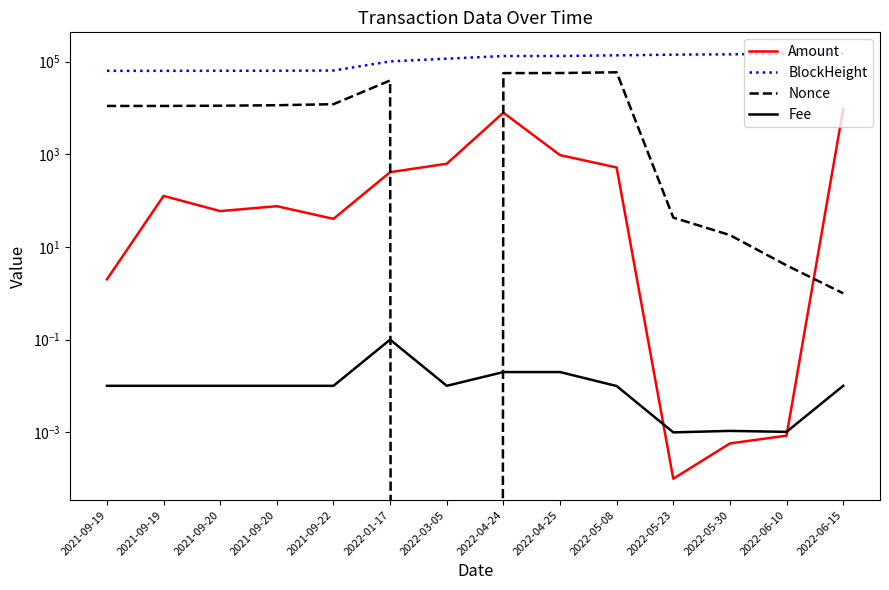

Where is Fee nearest to the value 0?

2022-05-23